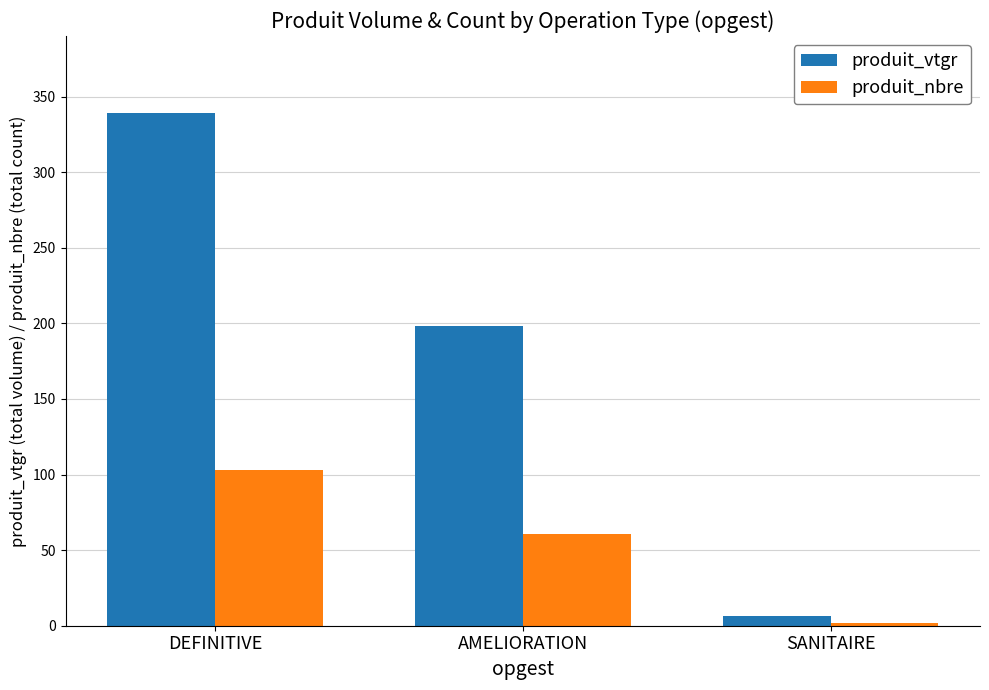

List the labels in order of produit_vtgr value, largest first.

DEFINITIVE, AMELIORATION, SANITAIRE